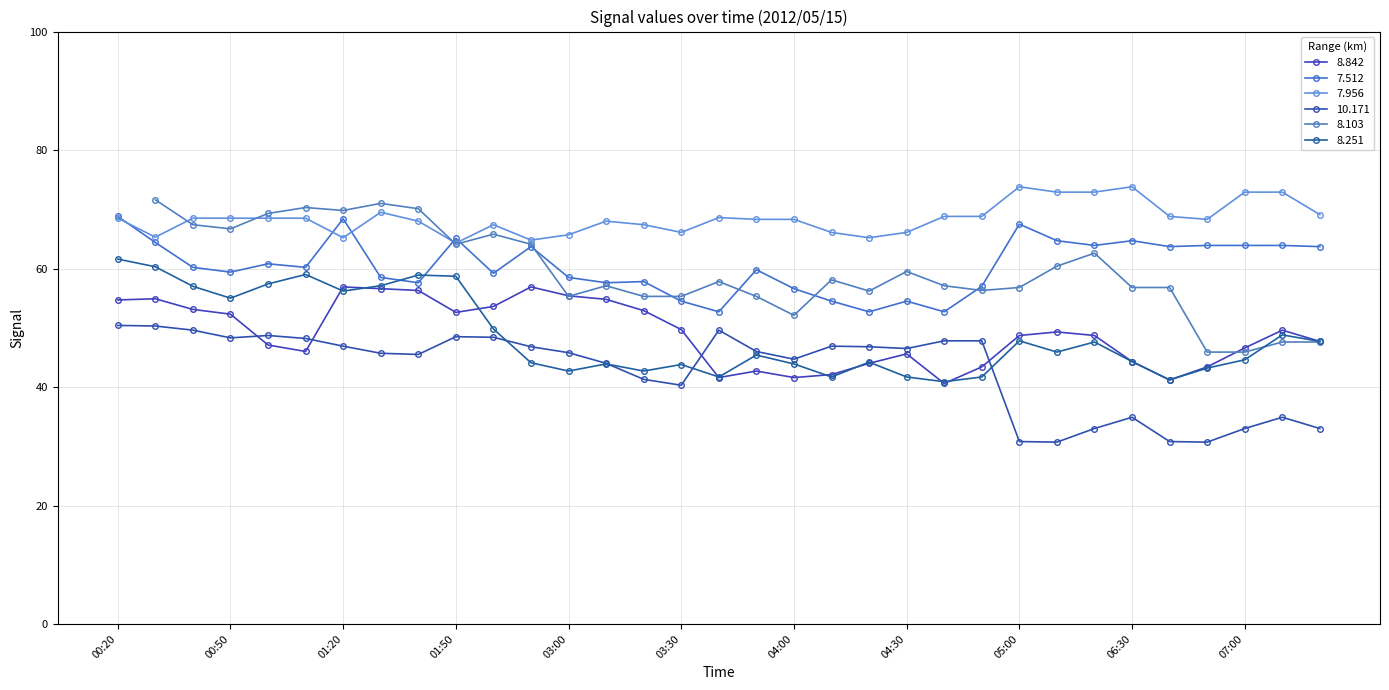

At which category does 8.842 reach its first local peak?

00:30